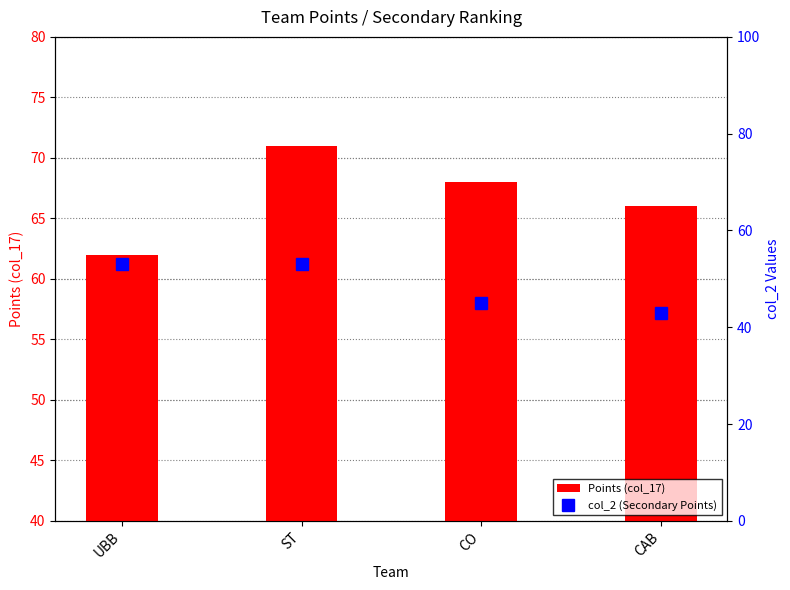

At which category is the sum across all series the highest?

ST